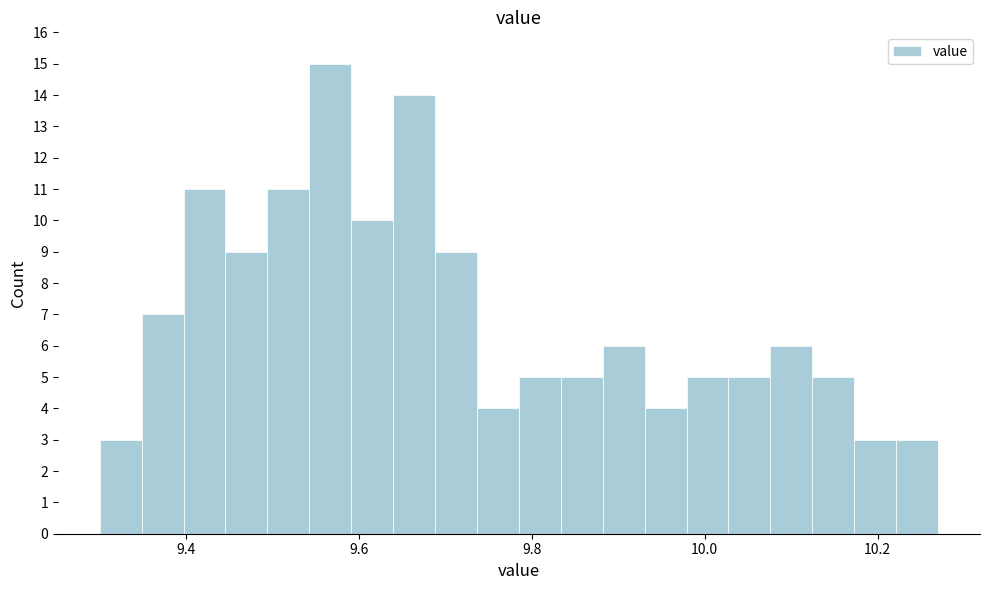

Around what value on the x-axis is the tallest bar? Give the approximate position of its centre, as read against the axis.

9.56